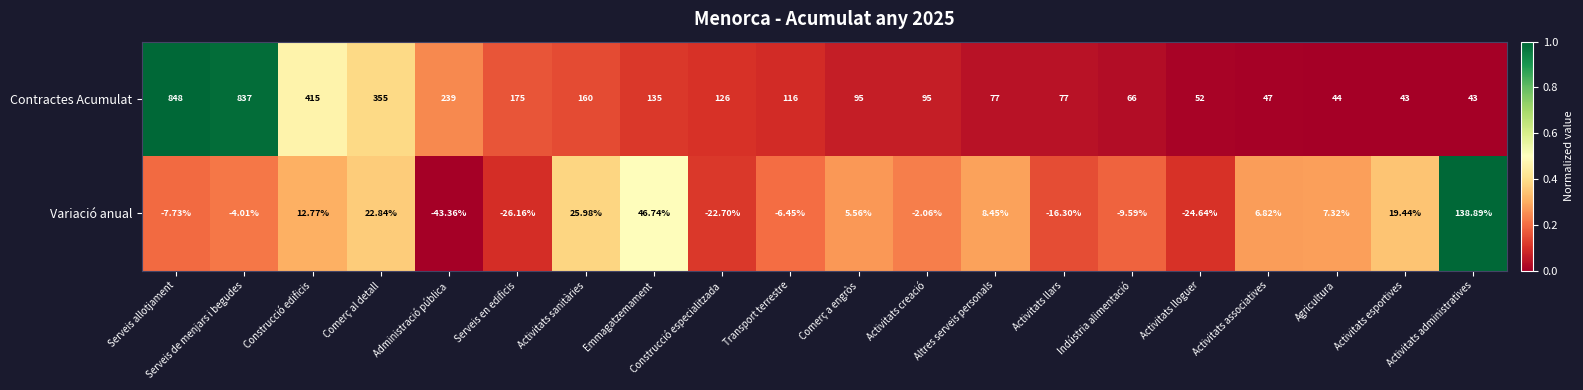

Which series has the largest total across all categories?

Contractes Acumulat